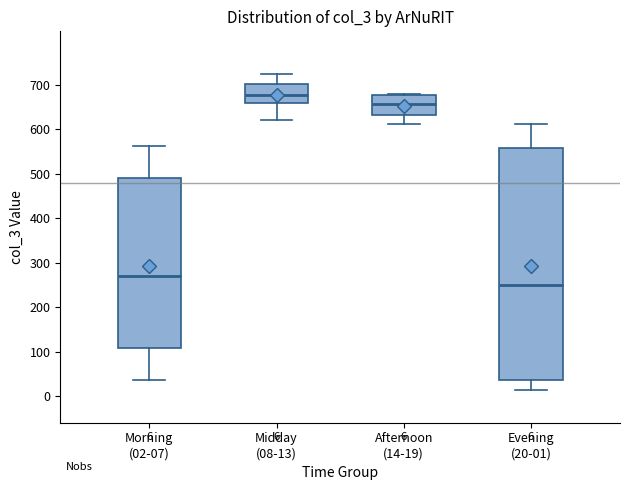

Which box is the tallest, from its lower edge to its upper edge?

Evening (20-01)